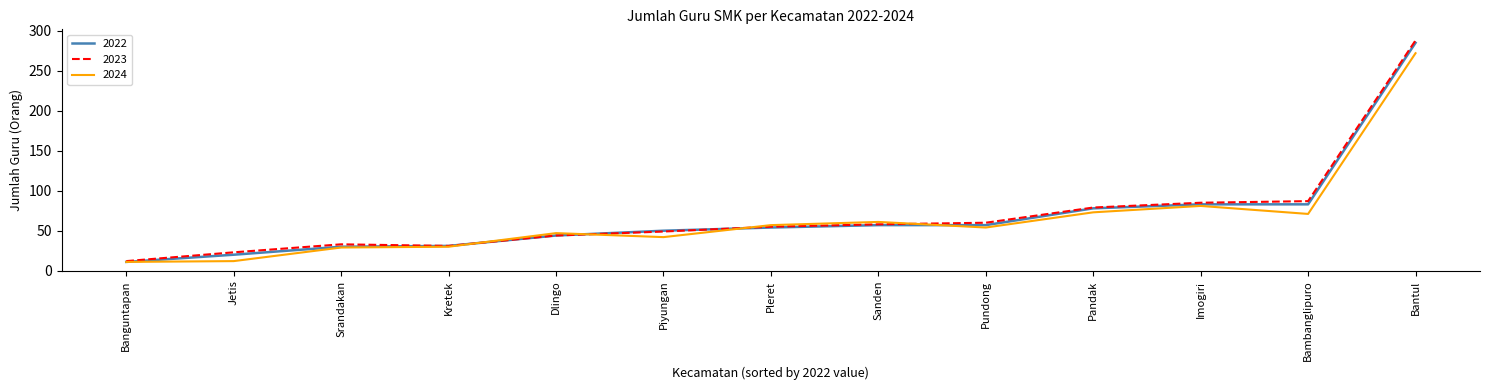

What is the difference between the highest and lowest values at Jetis?

11